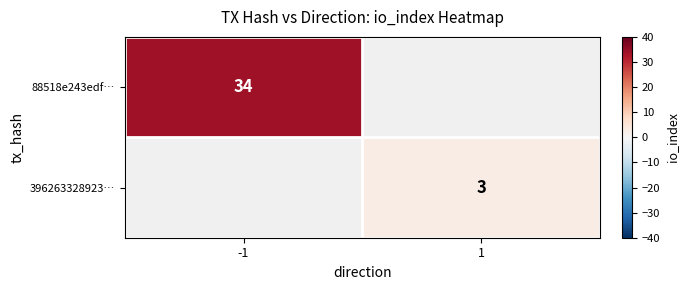

True or false: 88518e243edf… has a value of 19 at -1.

False